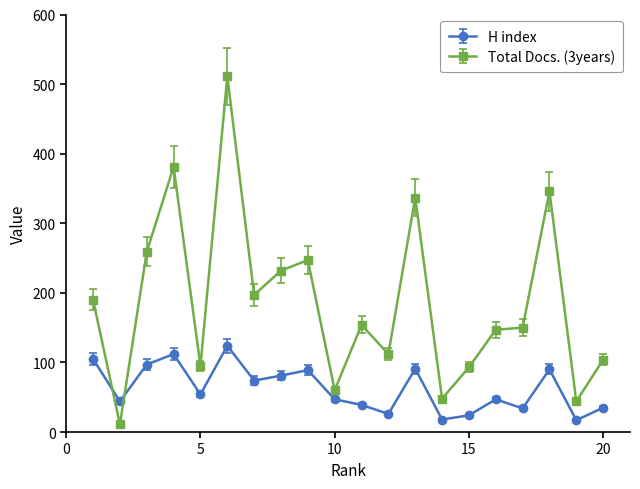

At how many categories does at least one series exceed 139?

12